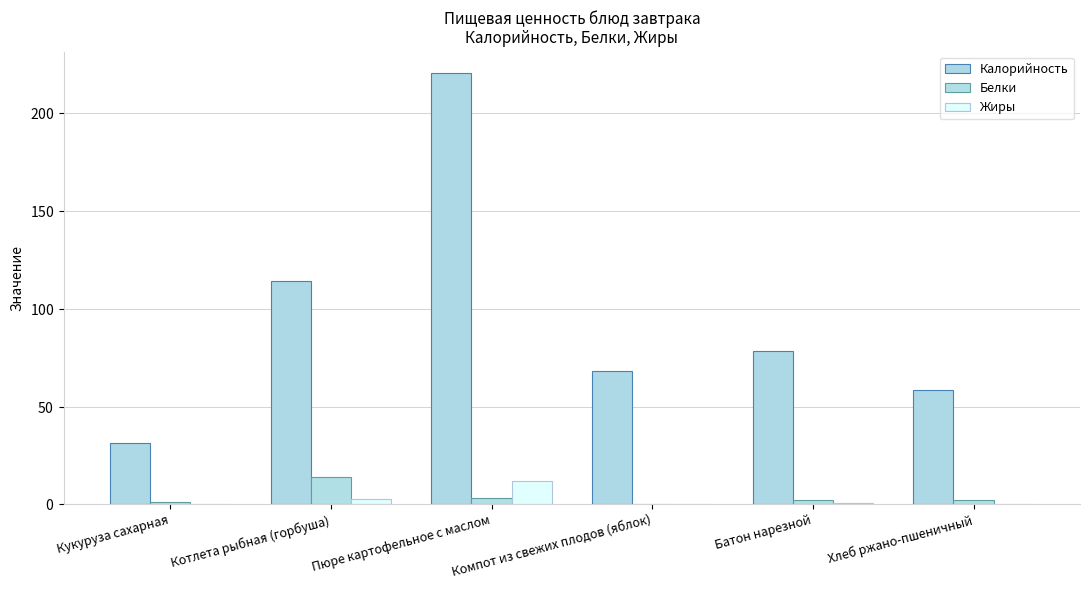

The value of Жиры at Кукуруза сахарная is 0.2. True or false?

True